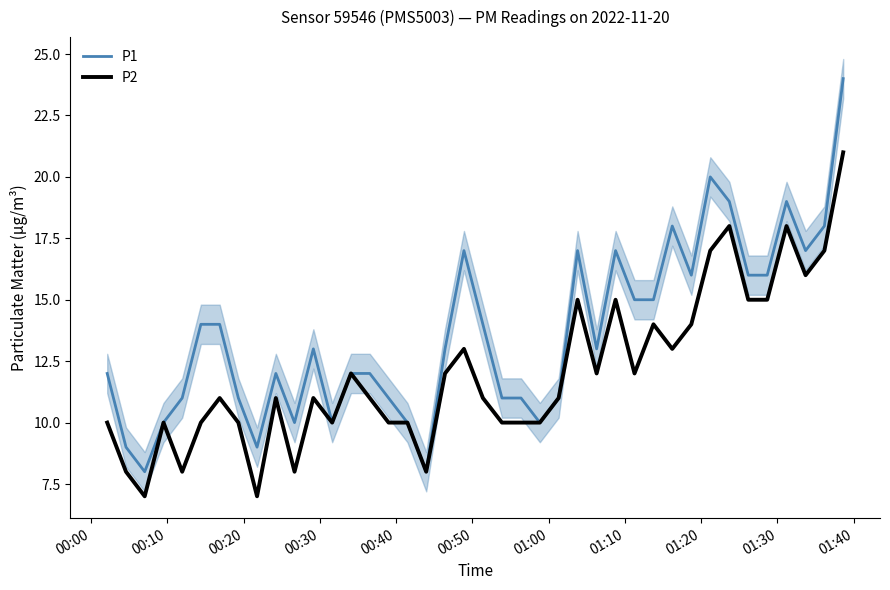

How many lines are shown in the chart?

2